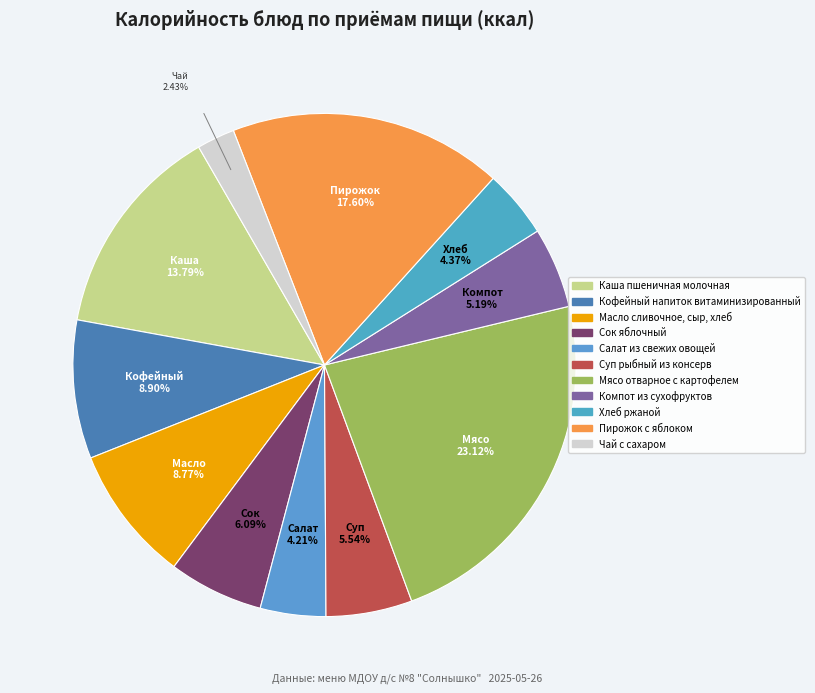

To the nearest percent, what is the difference between the largest and smallest slice percentages?

21%